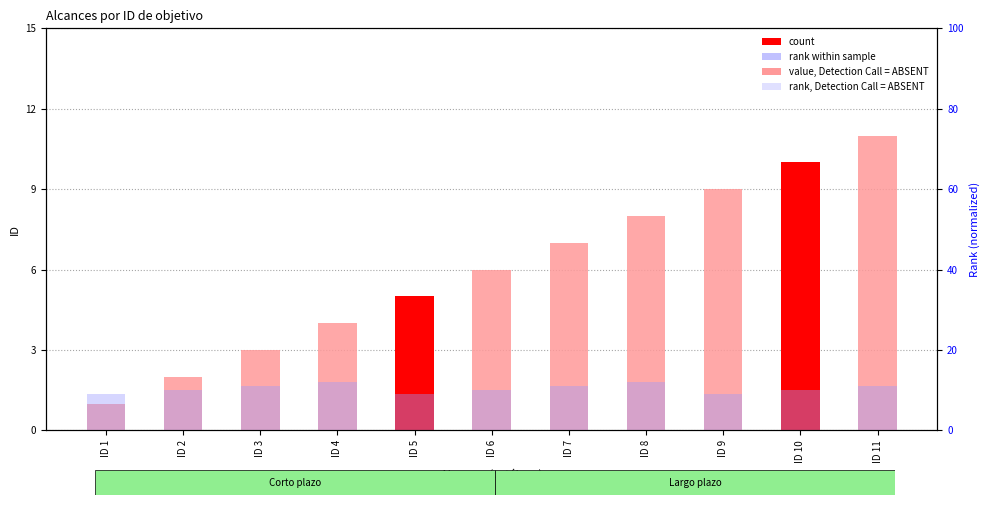

True or false: Corto plazo has a value of 12 at ID 7.

False